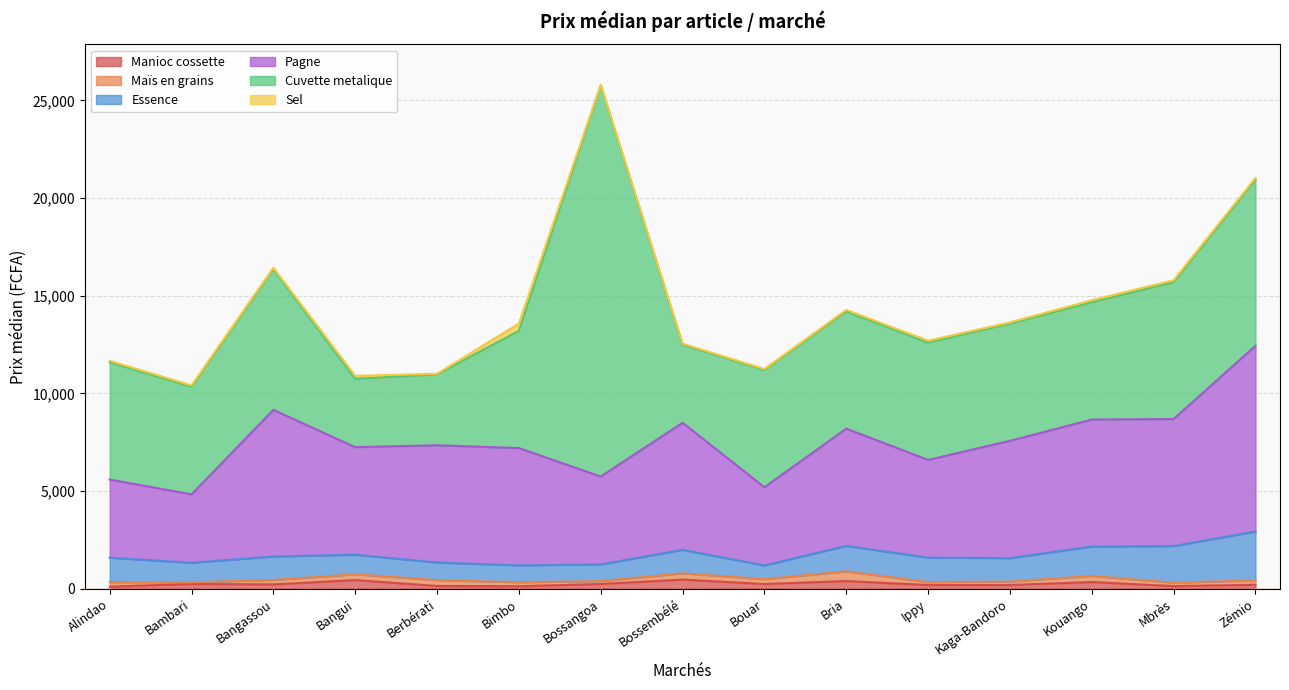

The value of Sel at Ippy is 100.0. True or false?

True